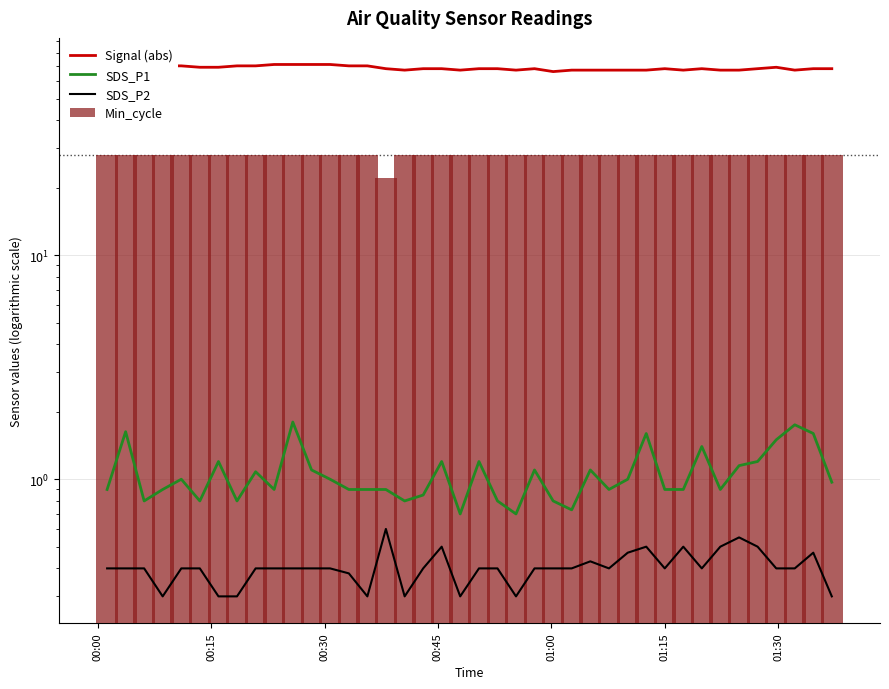

Rank the series by their maximum value, from lowest to highest.

SDS_P2, SDS_P1, Min_cycle, Signal (abs)